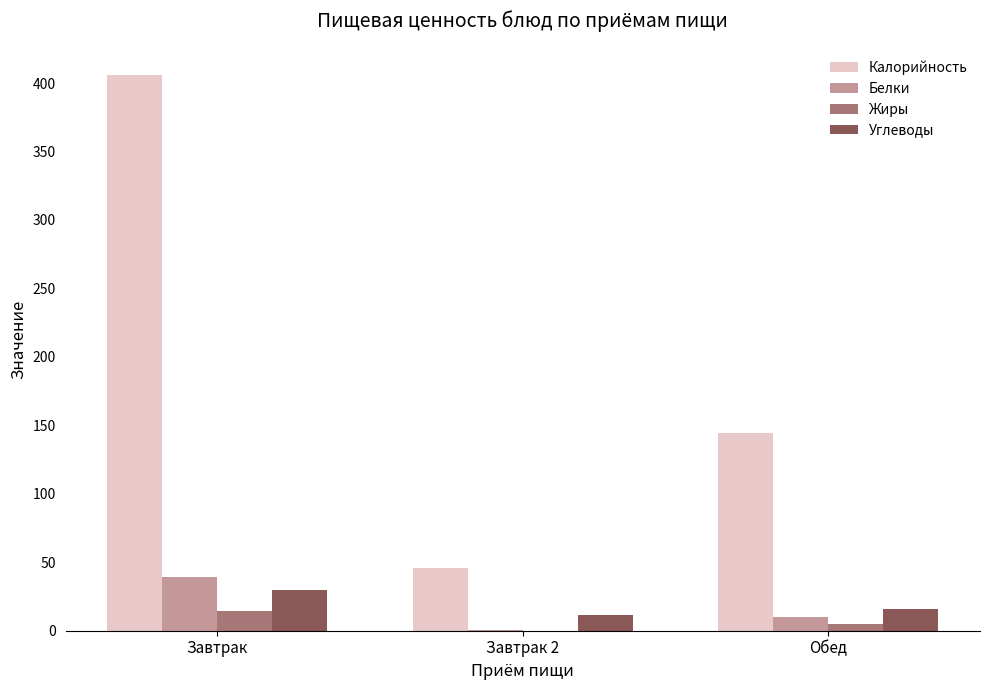

What is the maximum value shown in the chart?

405.6